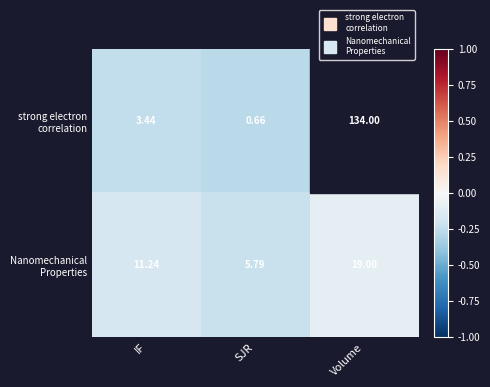

At which category is the sum across all series the highest?

Volume